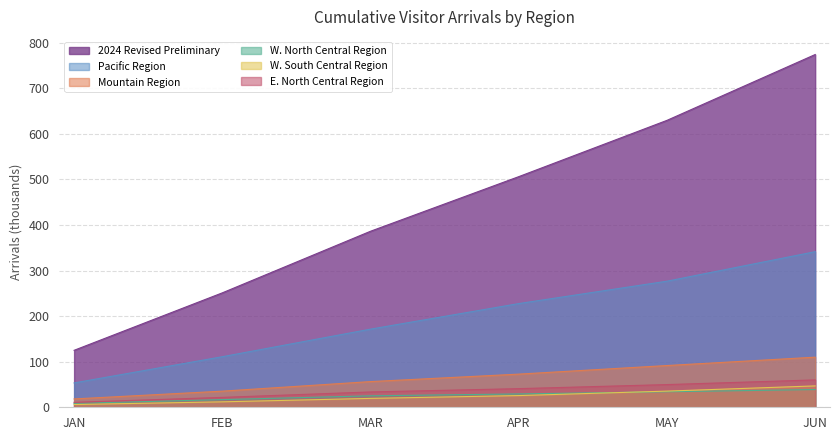

Between MAR and APR, which series saw the biggest shift?

2024 Revised Preliminary